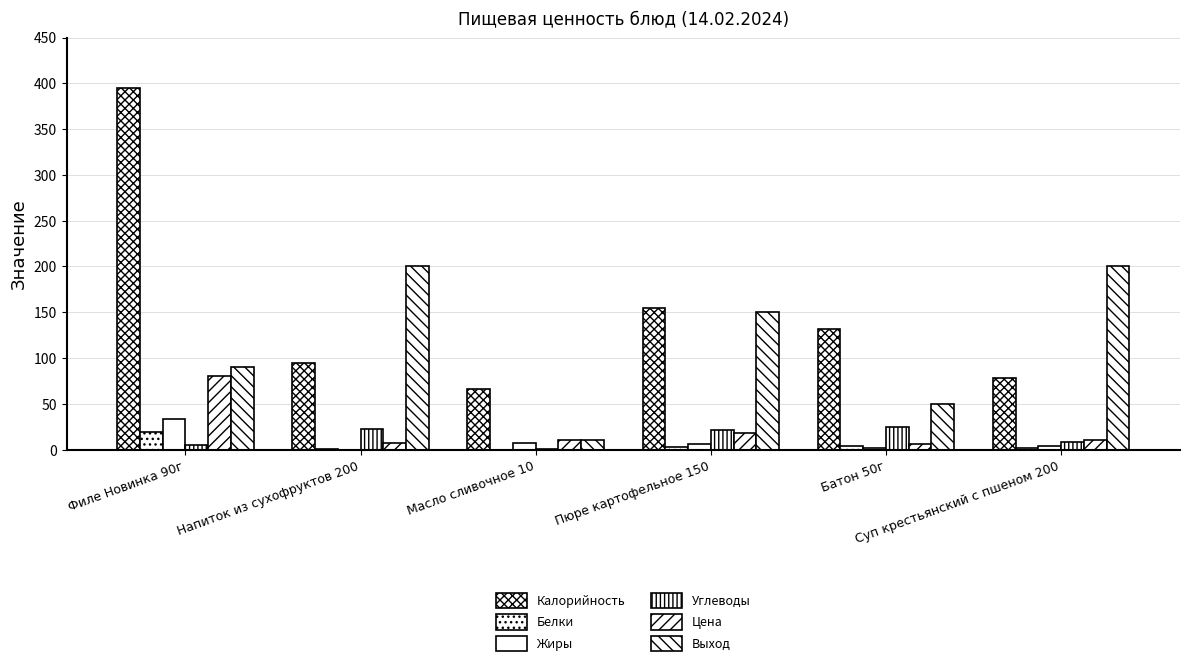

Which series has the largest range (max minus min)?

Калорийность